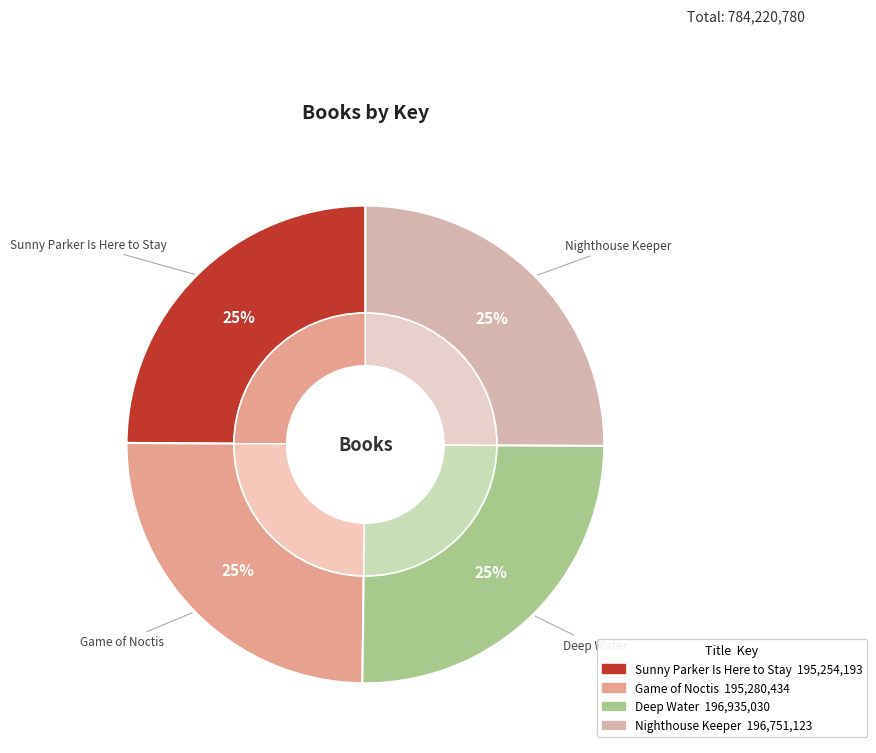

To the nearest percent, what portion does Nighthouse Keeper represent?

25%